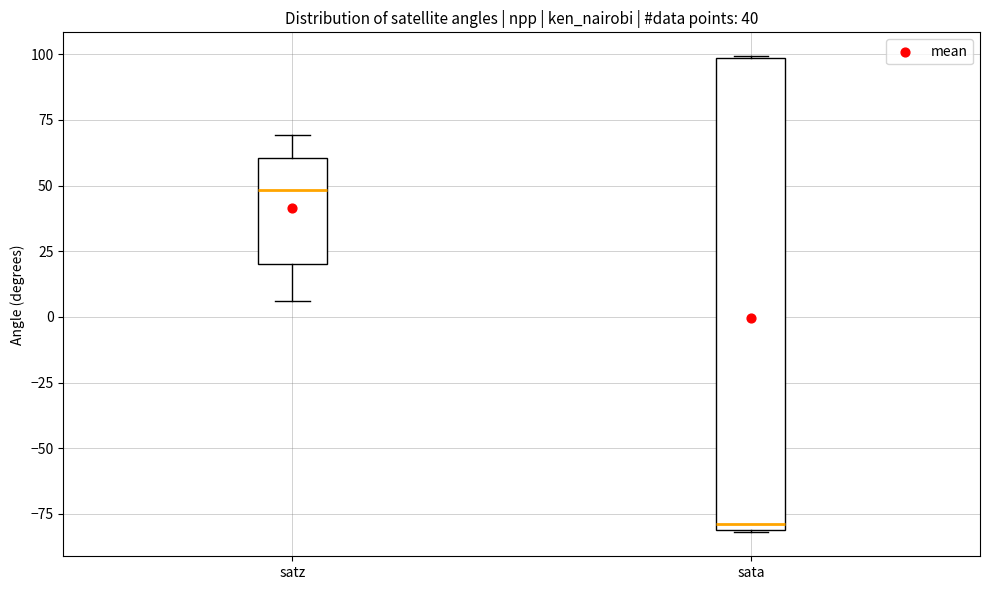

Comparing the boxes themselves (not the whiskers), which one is the tallest?

sata